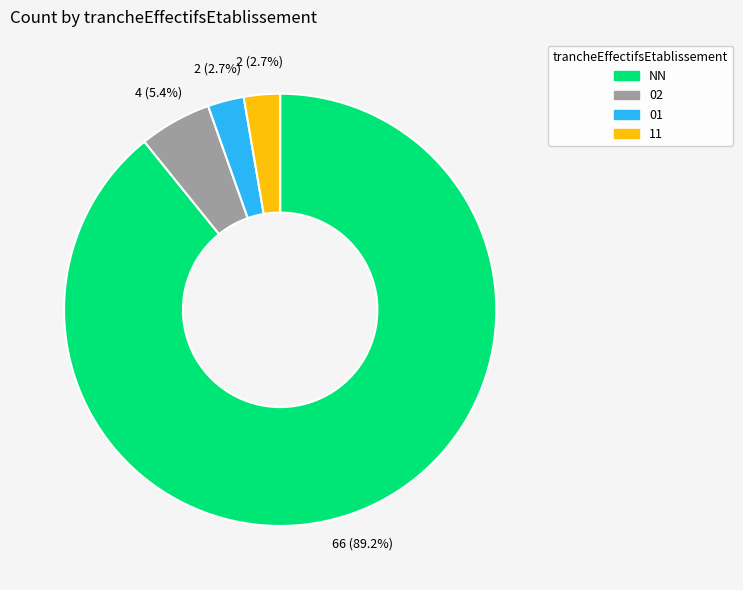

How many slices are in this pie chart?

4